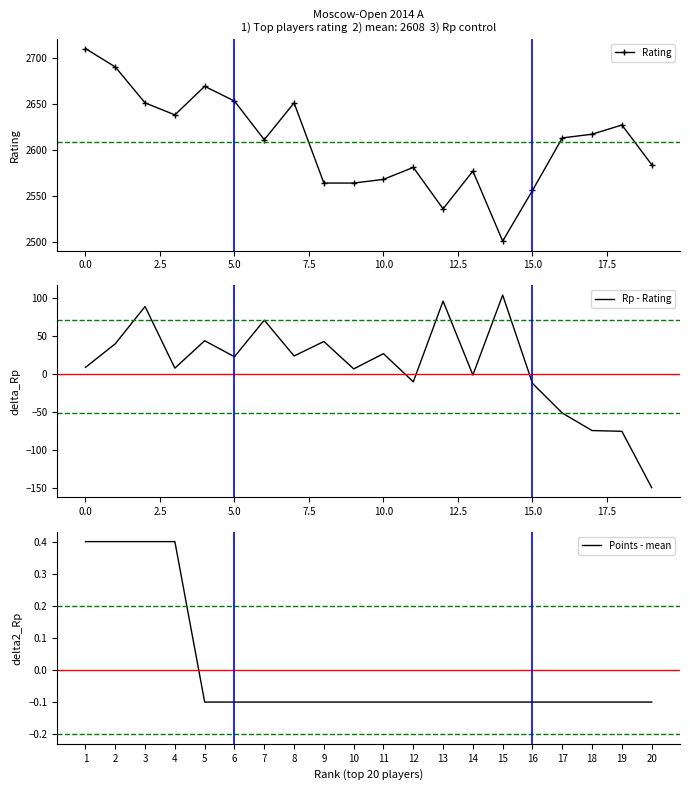

What is the difference between the second highest and second lowest values in the Points - mean series?

0.5